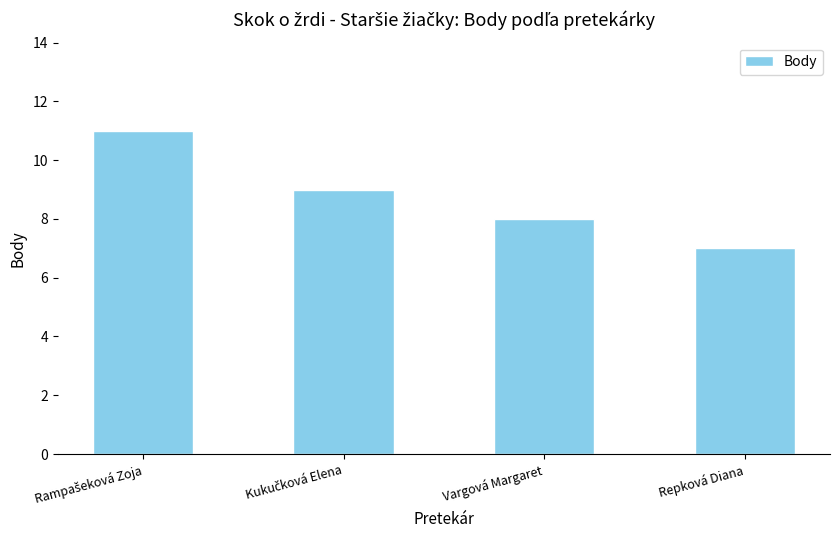

Reading right to left, extract all data points from this chart.

7	8	9	11